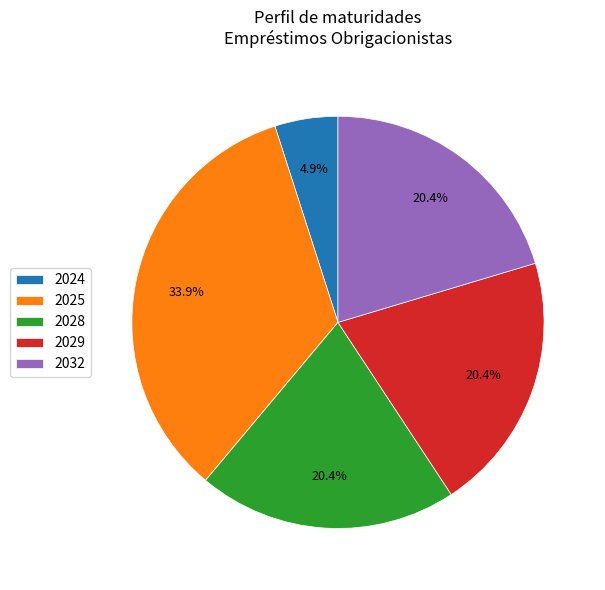

Is the sum of 2029 and 2032 greater than half?

No